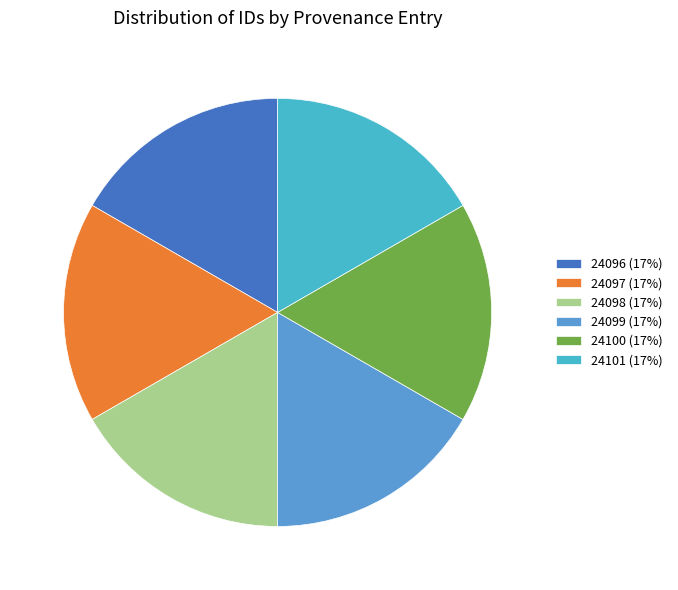

Between 24099 and 24101, which is larger?

24101